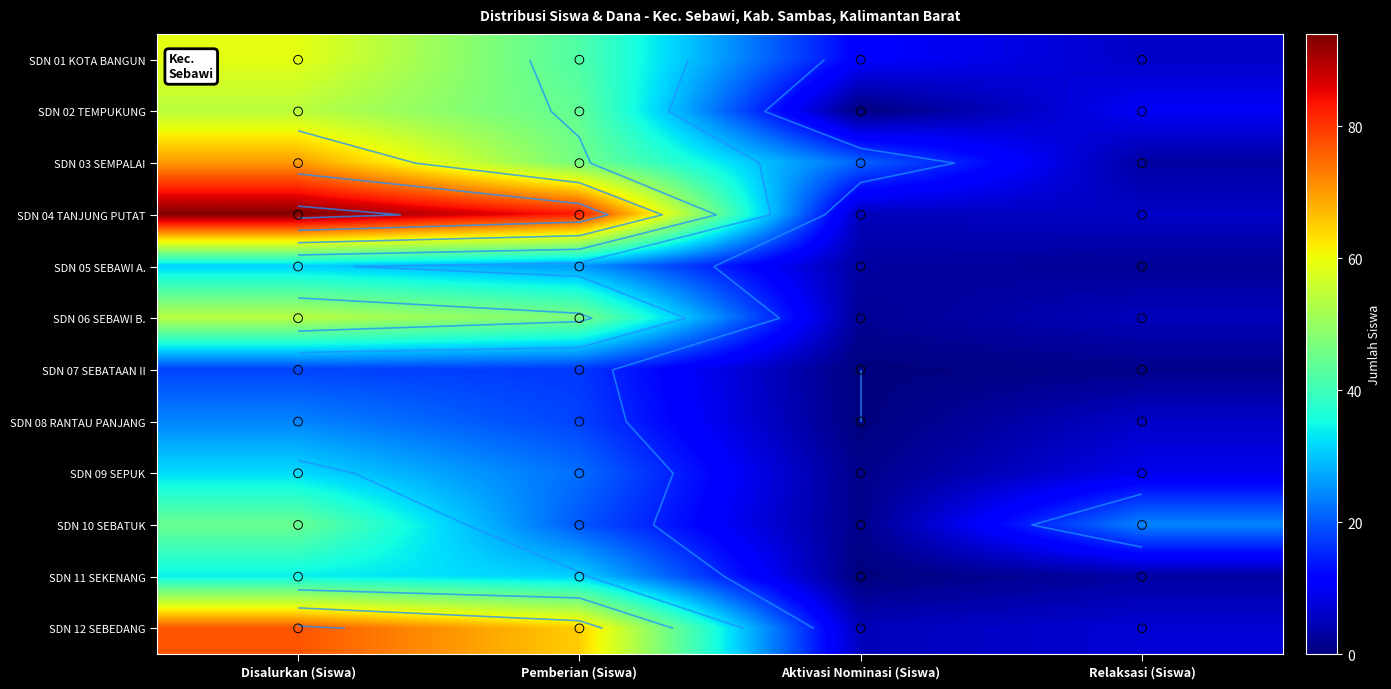

The SDN 11 SEKENANG series shows 4 at Relaksasi (Siswa). True or false?

False